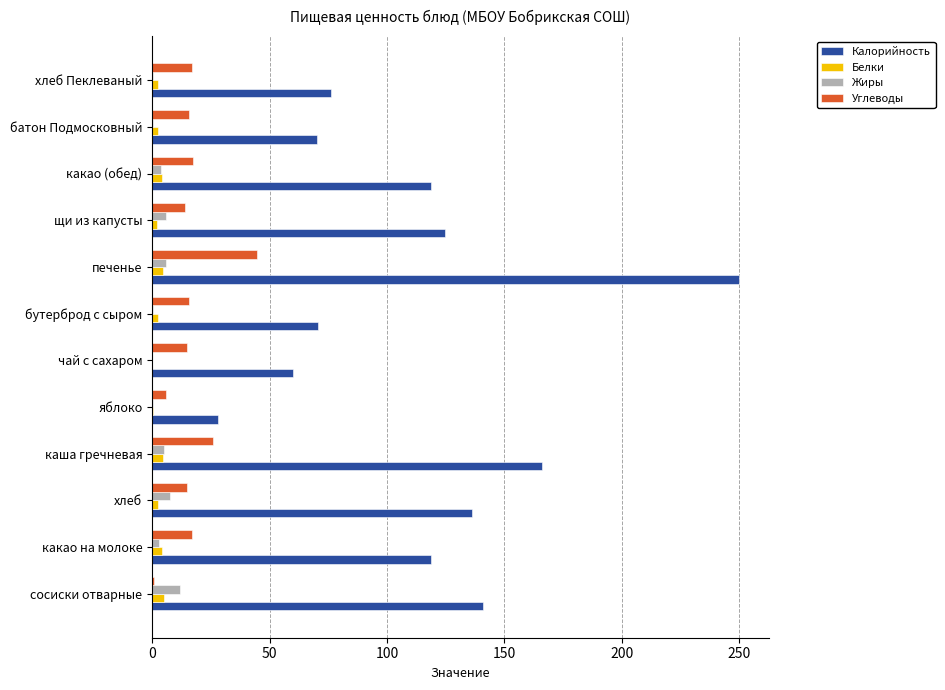

The value of Углеводы at какао (обед) is 17.6. True or false?

True